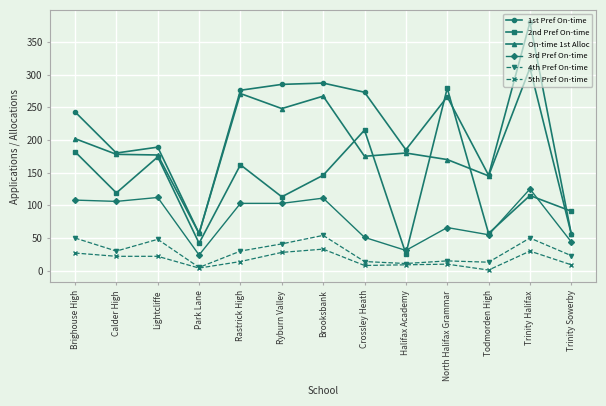

What is the difference between the highest and lowest values at Brighouse High?

216